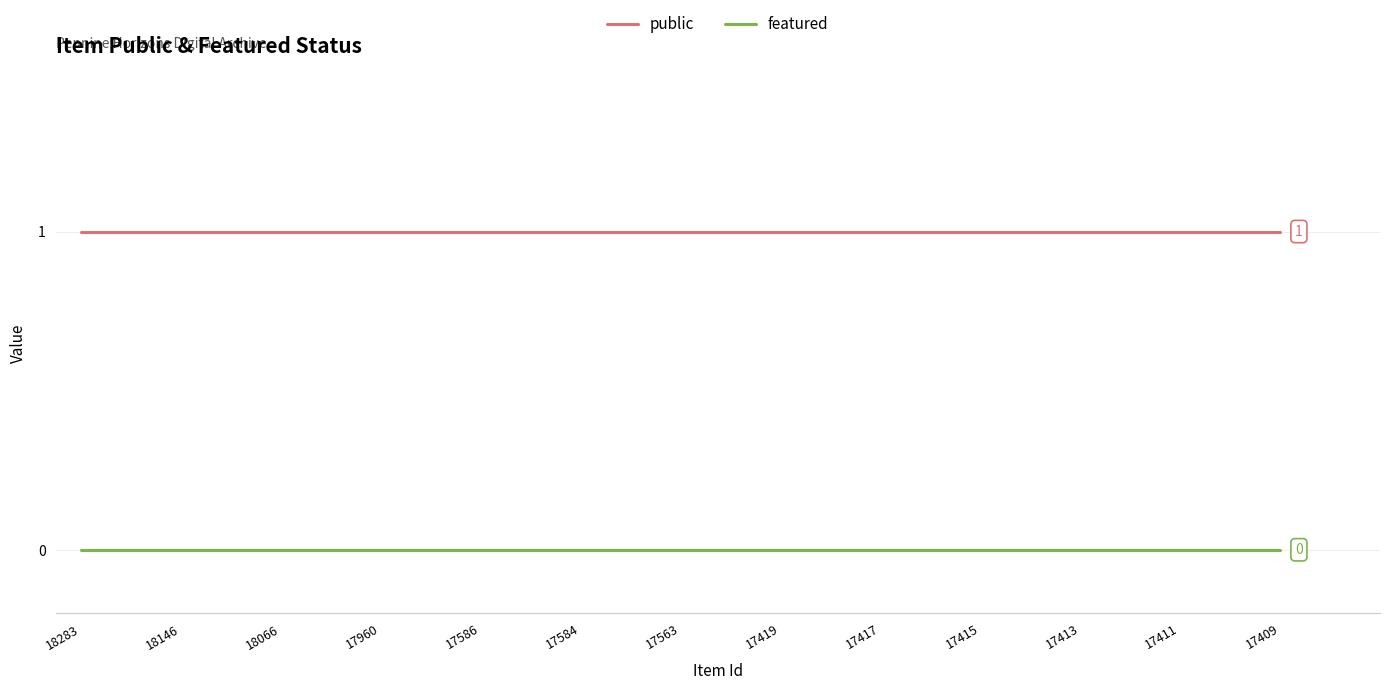

True or false: public and featured cross at least once.

False